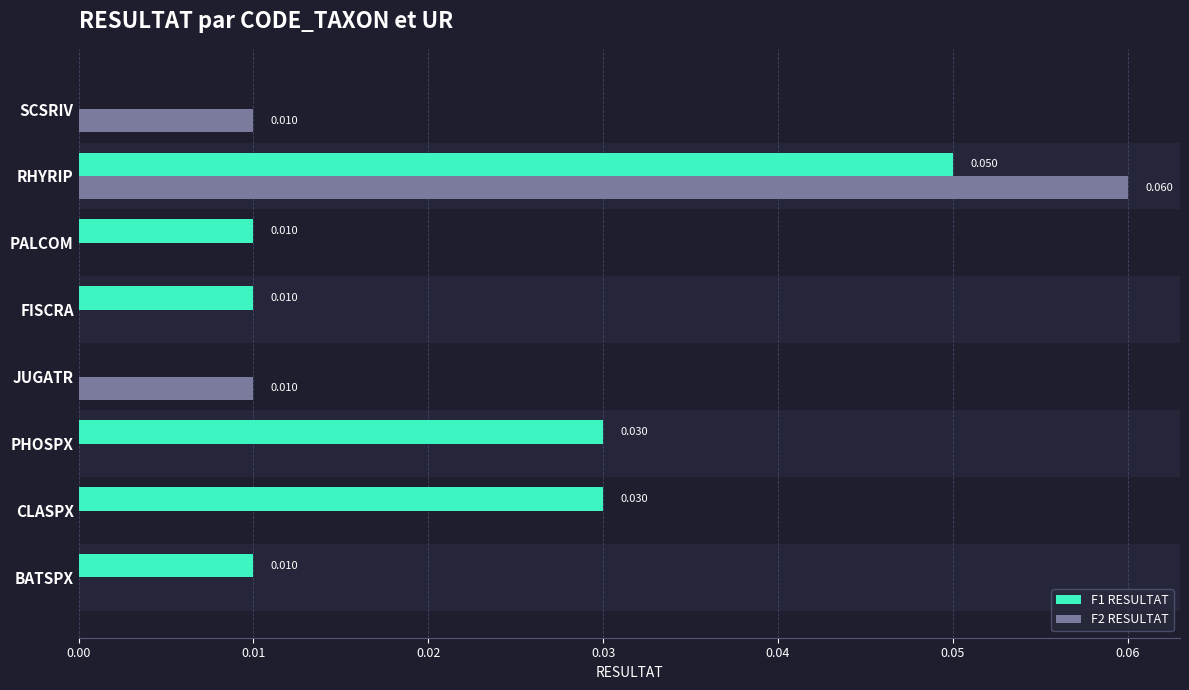

At which label does F2 RESULTAT reach its peak?

RHYRIP